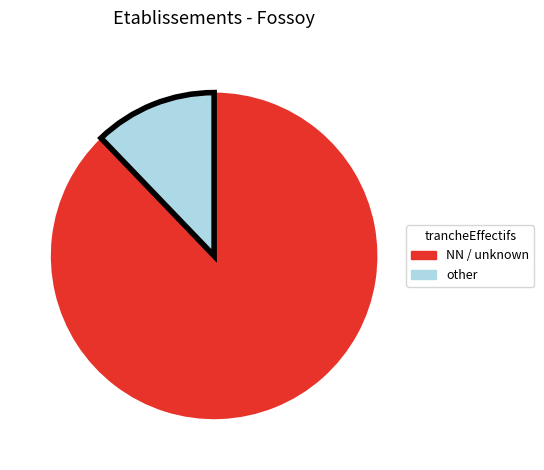

Is there any slice that represents more than half of the pie?

Yes